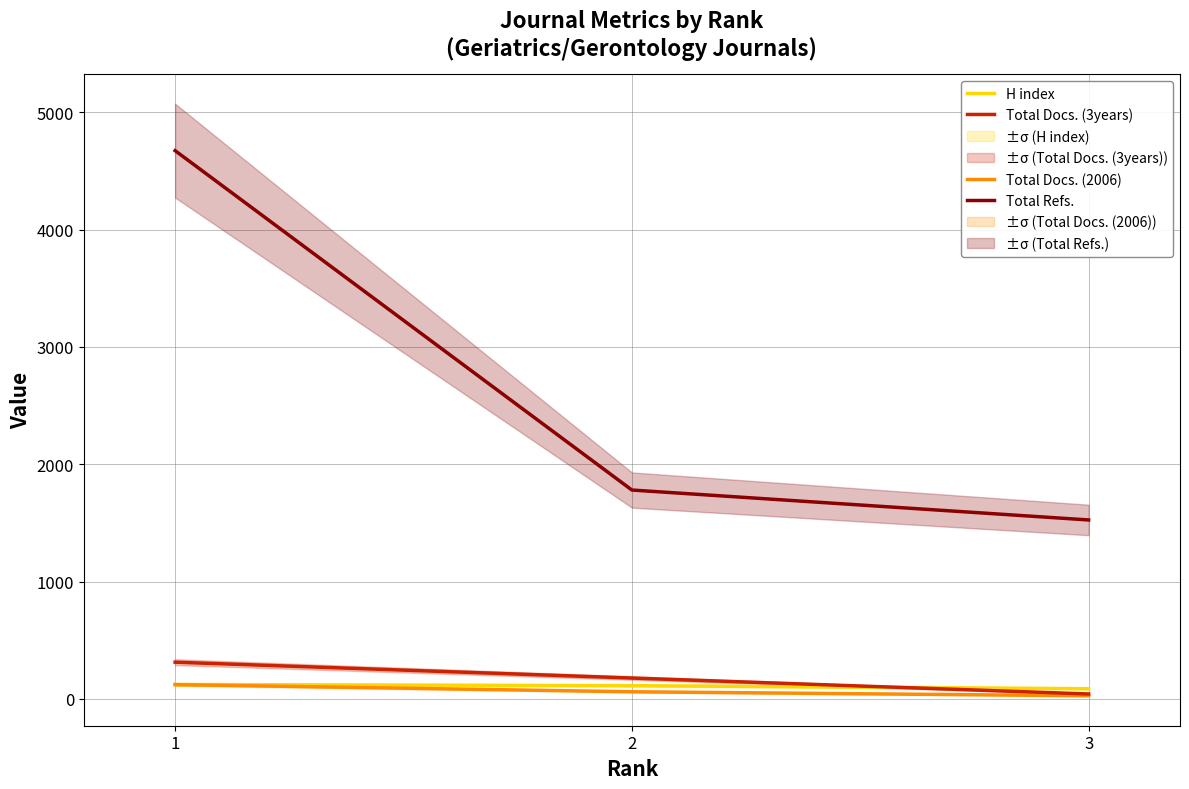

Where does the Total Docs. (3years) series first go above 178?

1